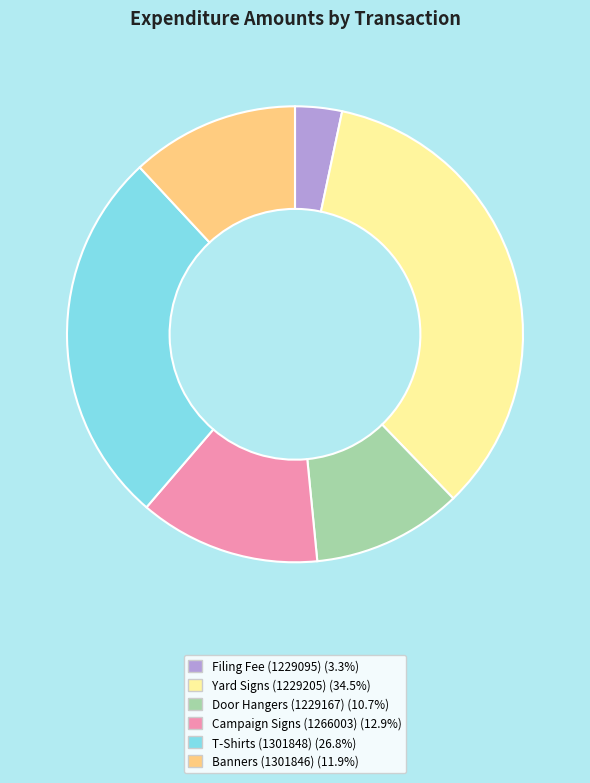

Rank the categories by value from lowest to highest.

Filing Fee (1229095), Door Hangers (1229167), Banners (1301846), Campaign Signs (1266003), T-Shirts (1301848), Yard Signs (1229205)